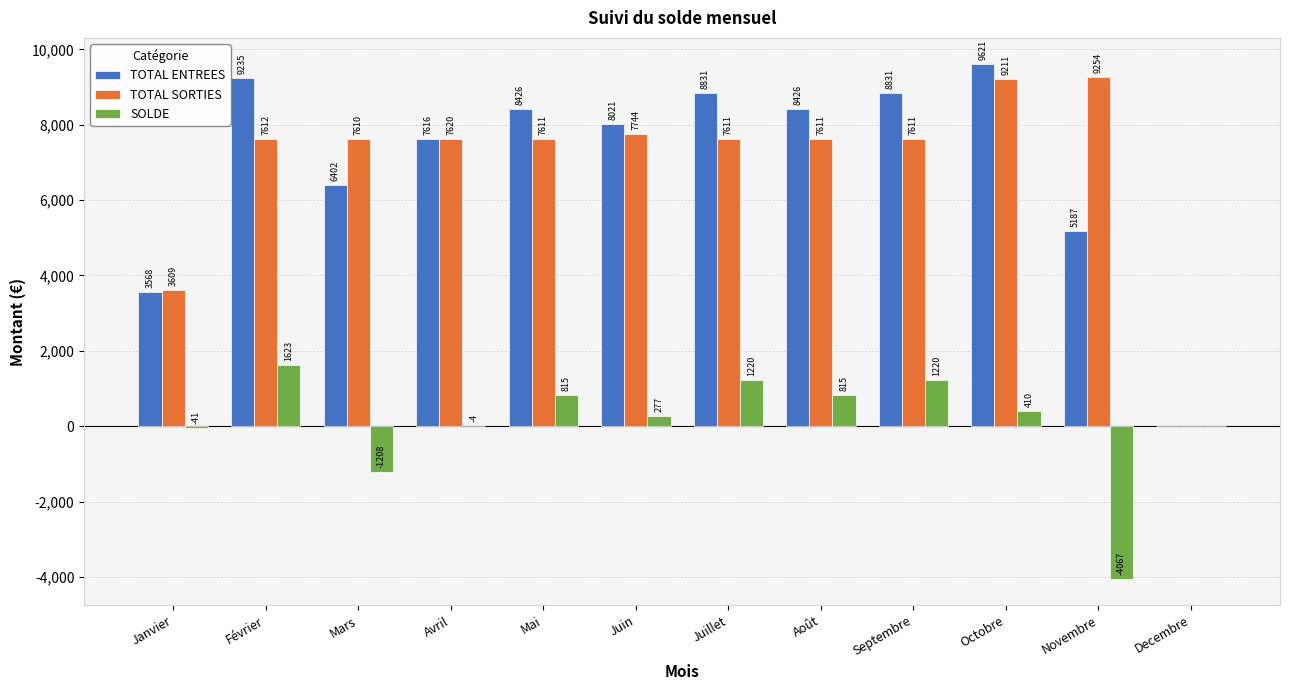

What is the maximum value for TOTAL ENTREES?

9621.0